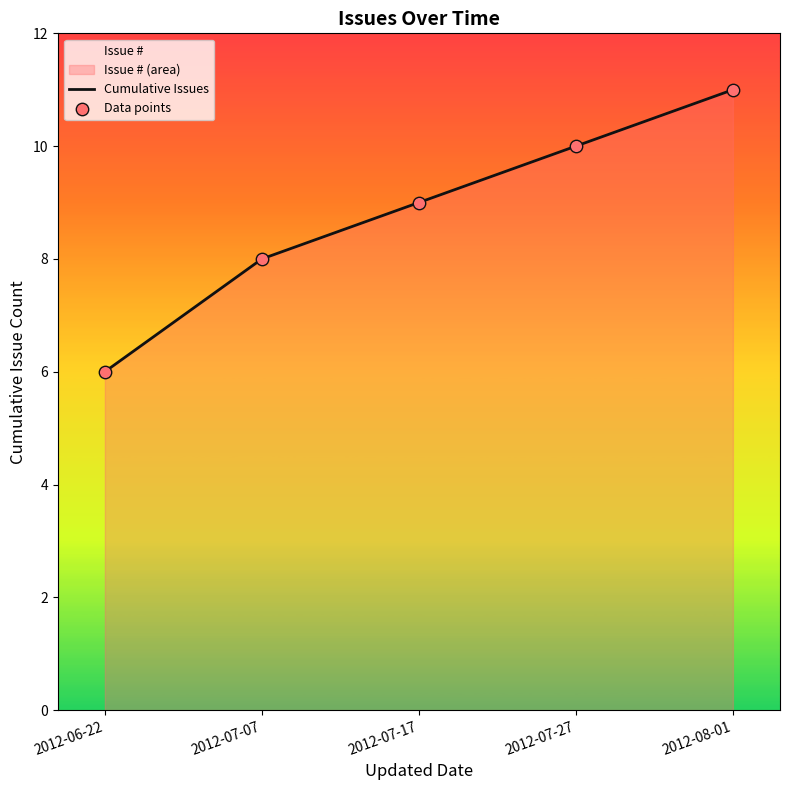

What is the total value across all series at 2012-08-01?

22